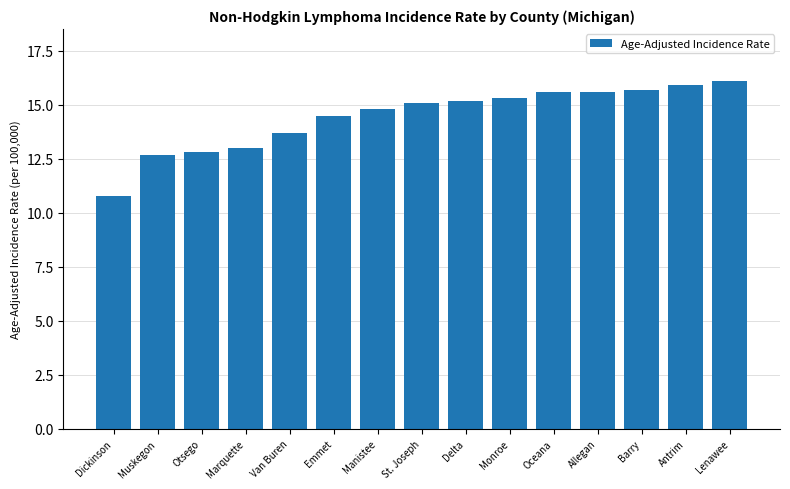

What is the value of the 2nd bar from the left?

12.7